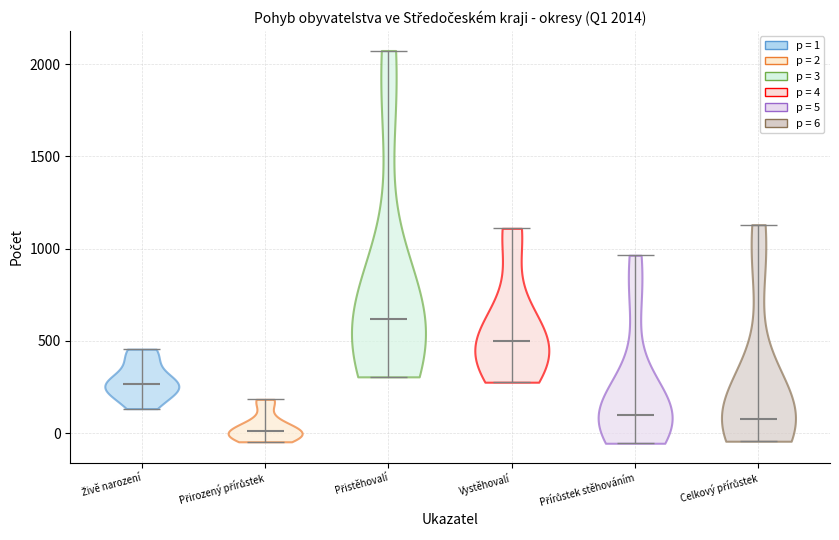

Which violin has the highest median line?

Přistěhovalí